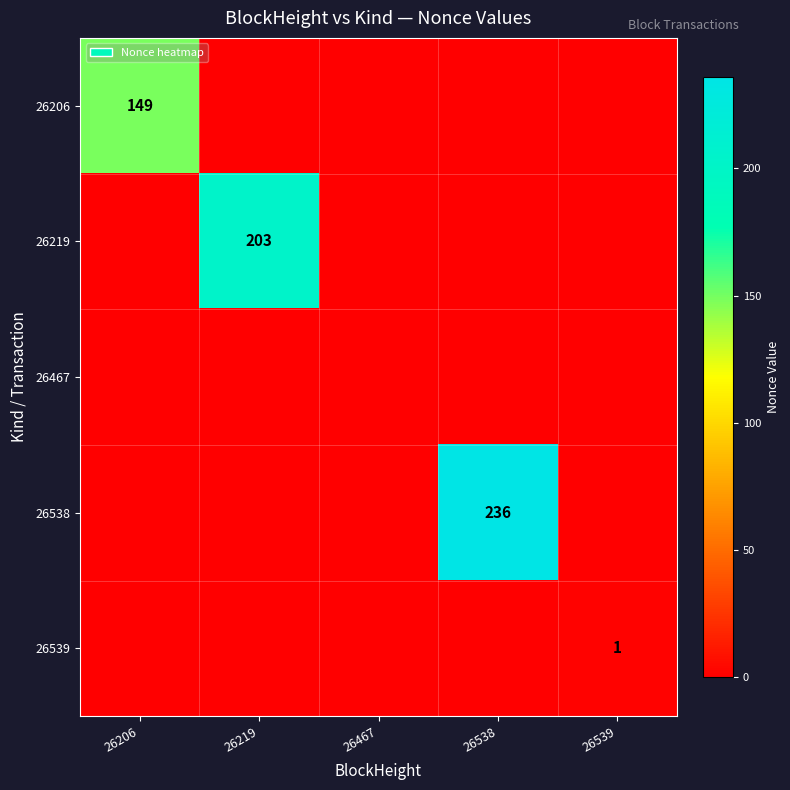

Is it true that 26539 equals 1 at 26539?

True